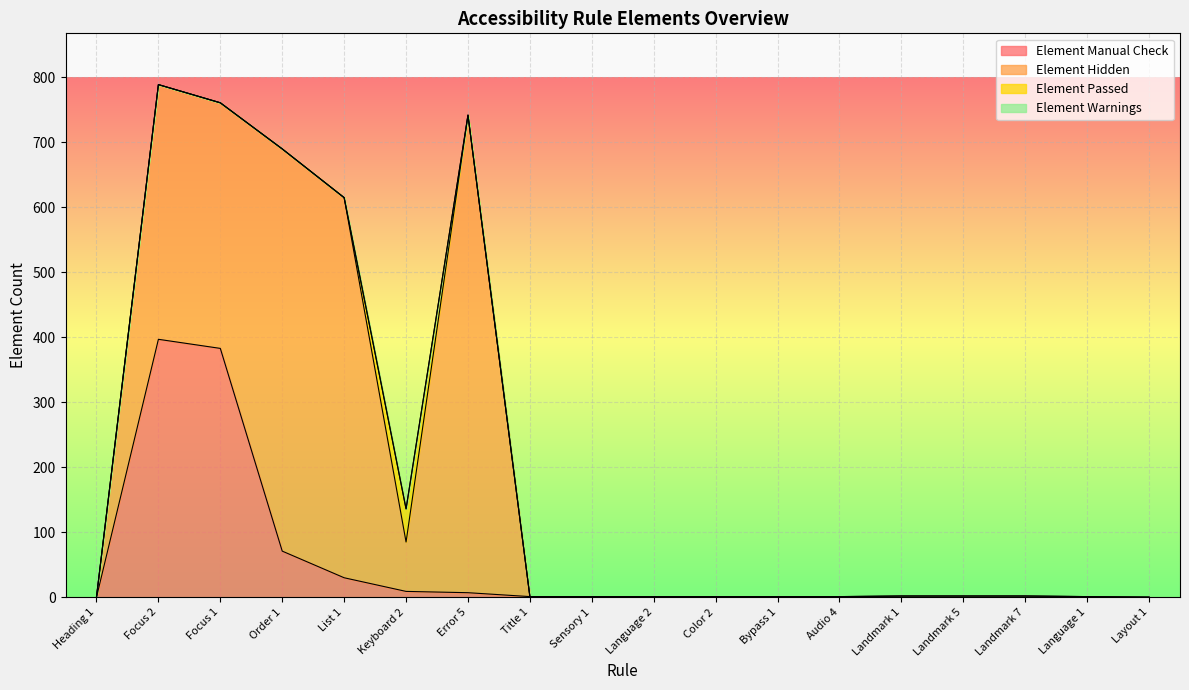

Rank the series by their maximum value, from highest to lowest.

Element Hidden, Element Manual Check, Element Passed, Element Warnings